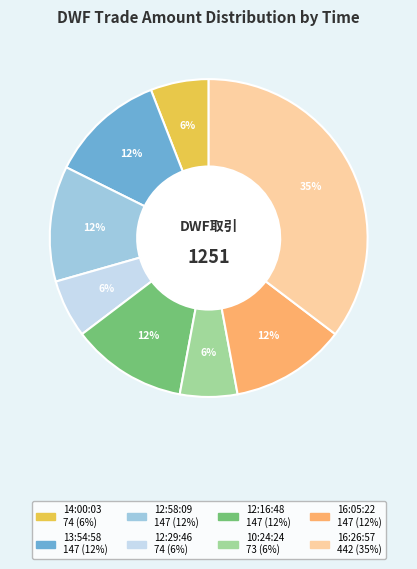

What is the largest slice in the pie chart?

16:26:57